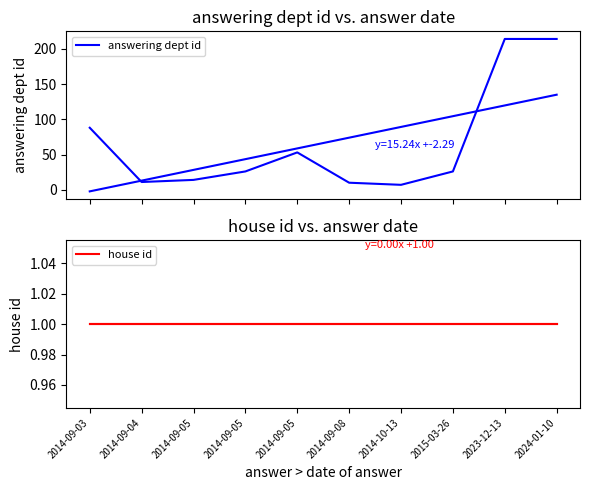

Reading left to right, what are all the values shown in this chart?

answering dept id: 88	11	14	26	53	10	7	26	214	214
house id: 1	1	1	1	1	1	1	1	1	1